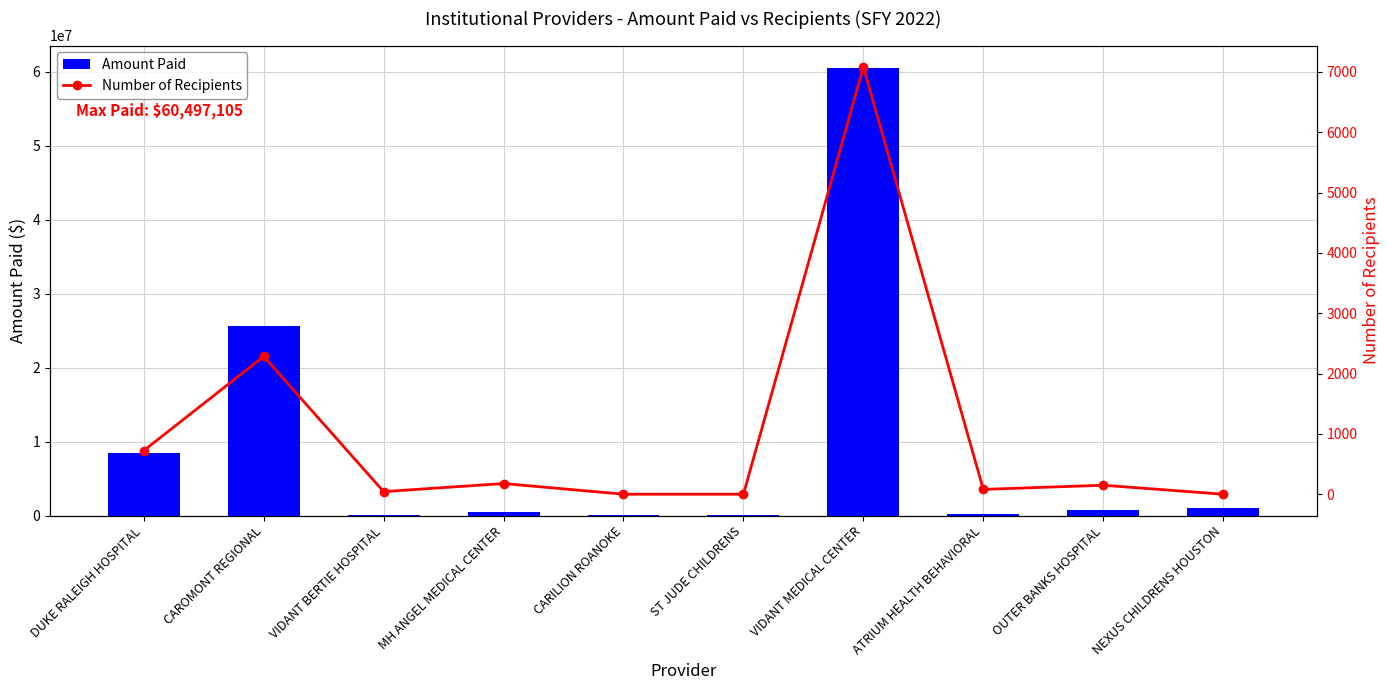

What is the highest value of the Number of Recipients series?

7084.0